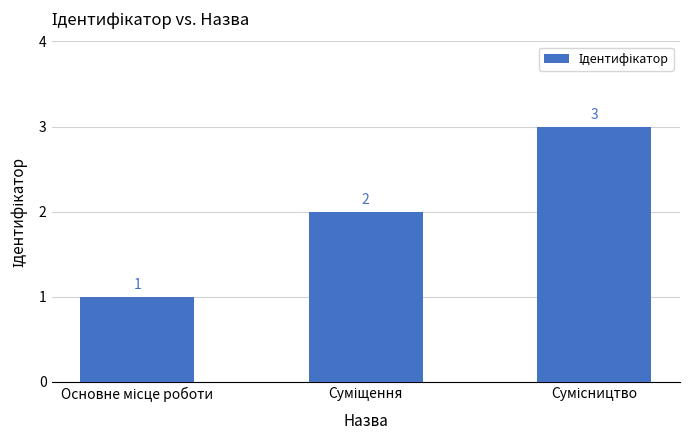

How many values are between 1 and 3?

3